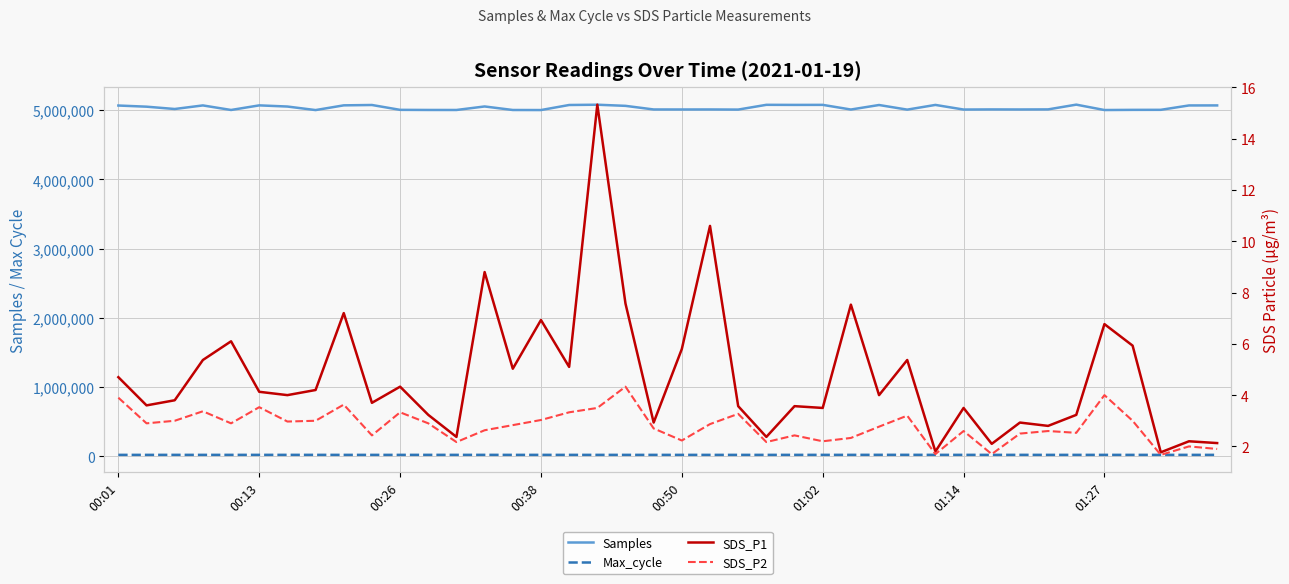

How many lines are shown in the chart?

4